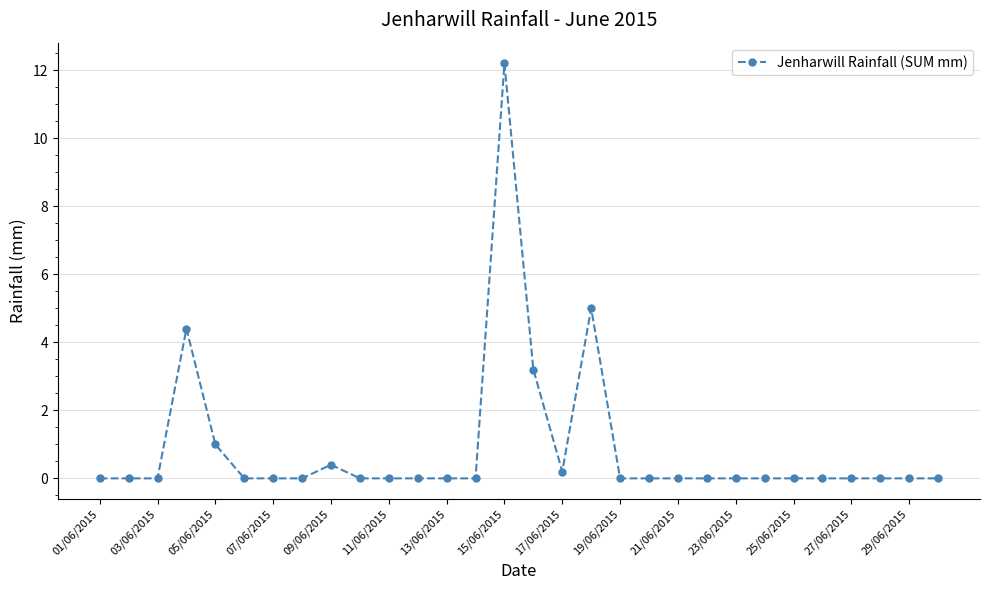

What is the difference between the maximum and minimum values?

12.2